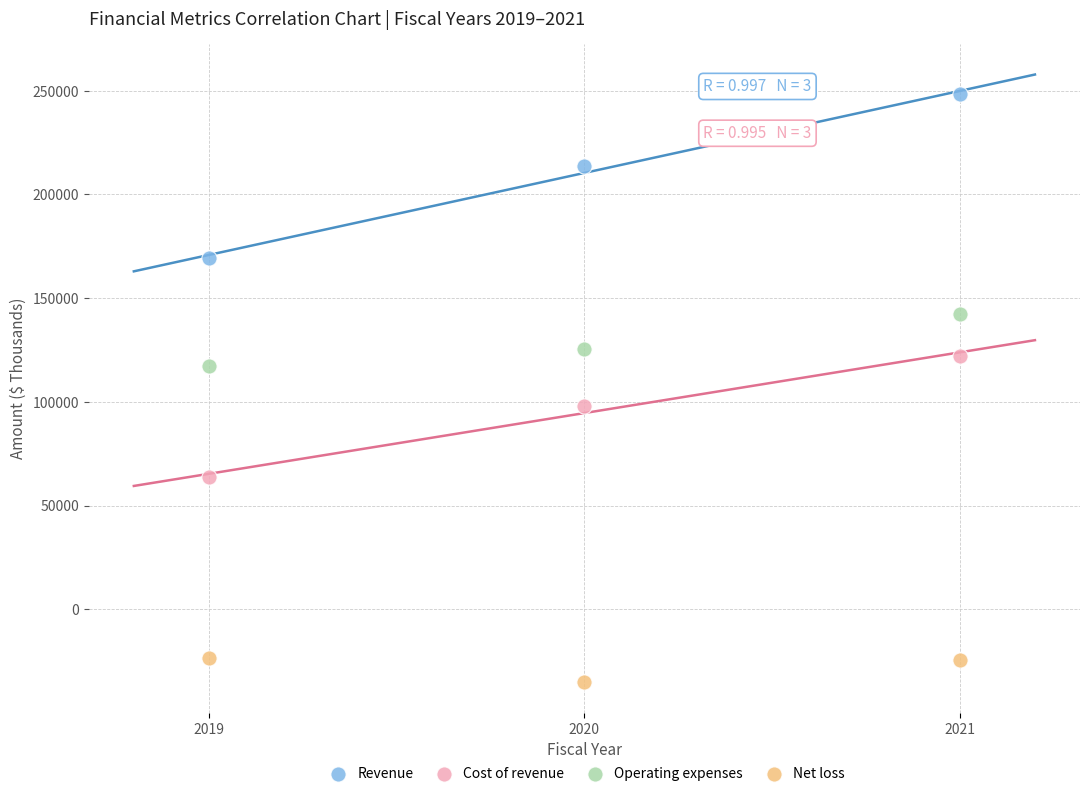

Which series reaches the maximum Y coordinate?

Revenue